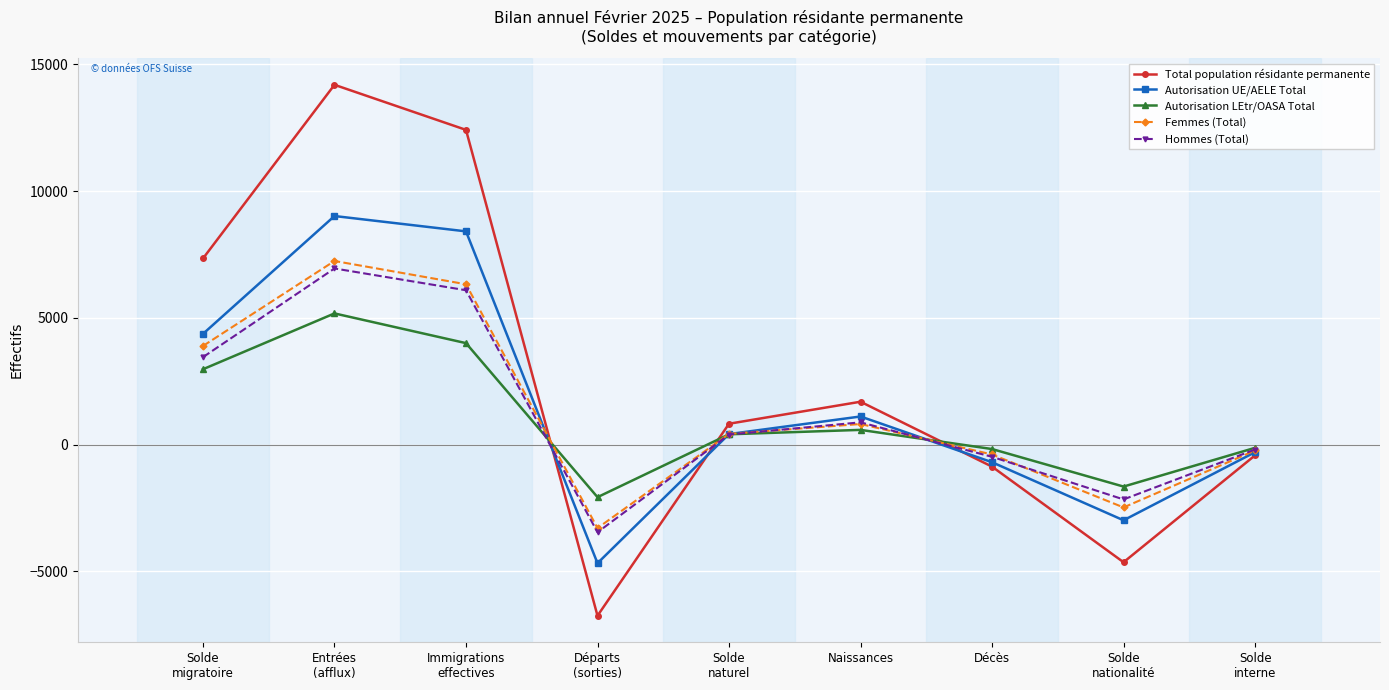

Where does the Hommes (Total) series first go above 399?

Solde
migratoire